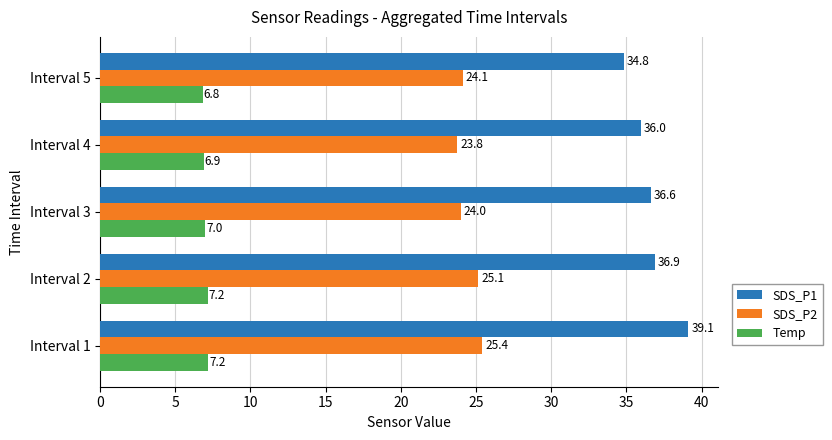

How many Temp values are between 6 and 7?

3